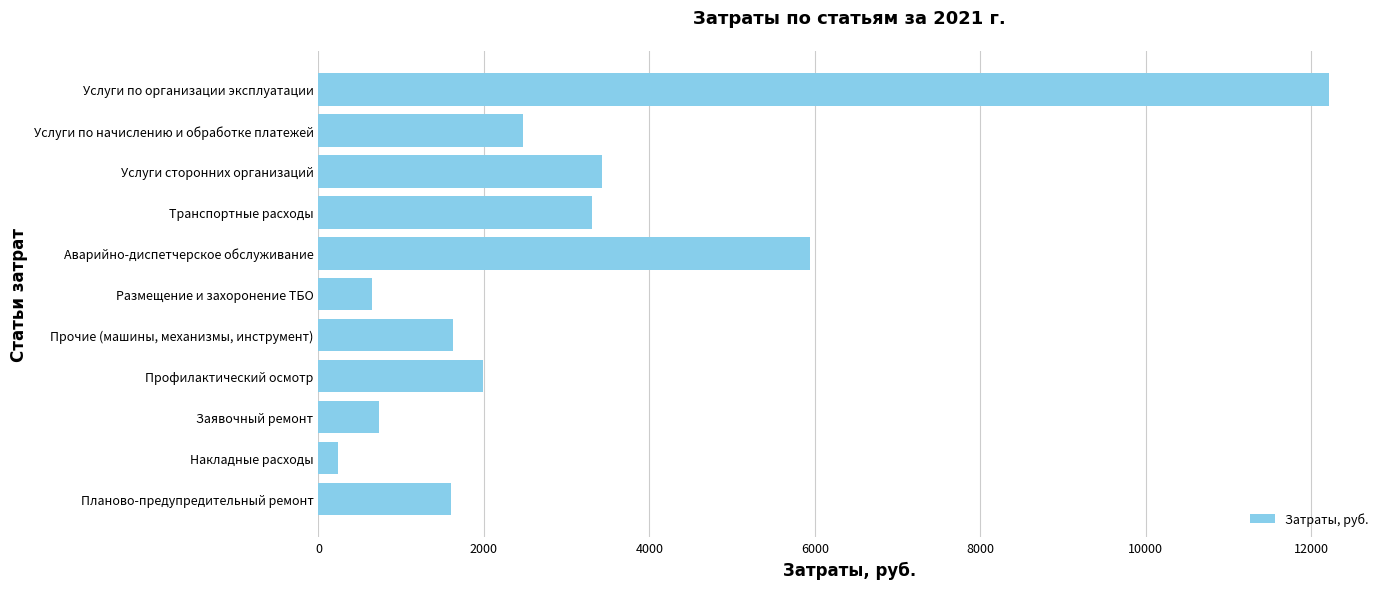

Which has a higher value, Прочие (машины, механизмы, инструмент) or Размещение и захоронение ТБО?

Прочие (машины, механизмы, инструмент)